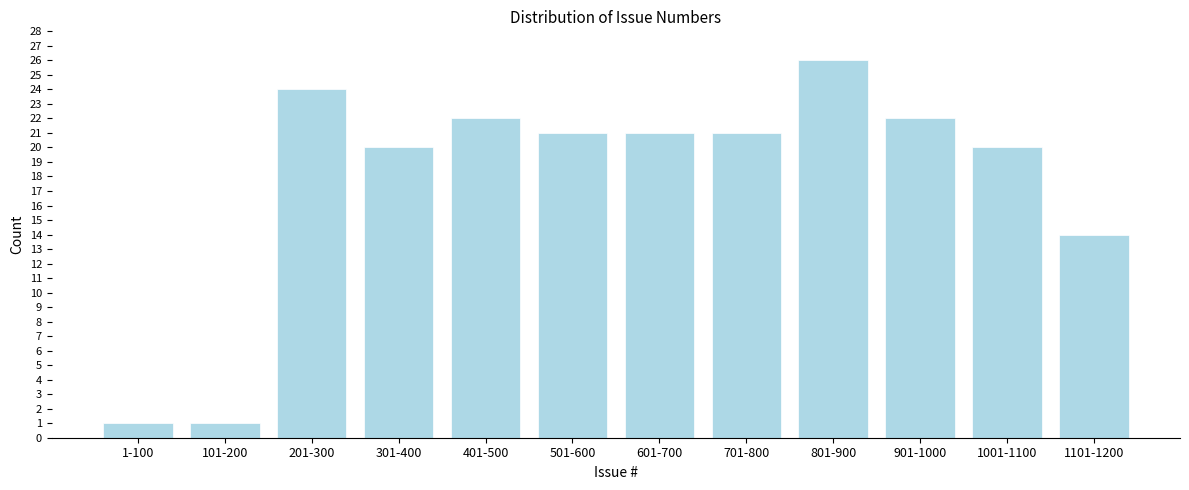

Reading left to right, what are all the values shown in this chart?

1	1	24	20	22	21	21	21	26	22	20	14